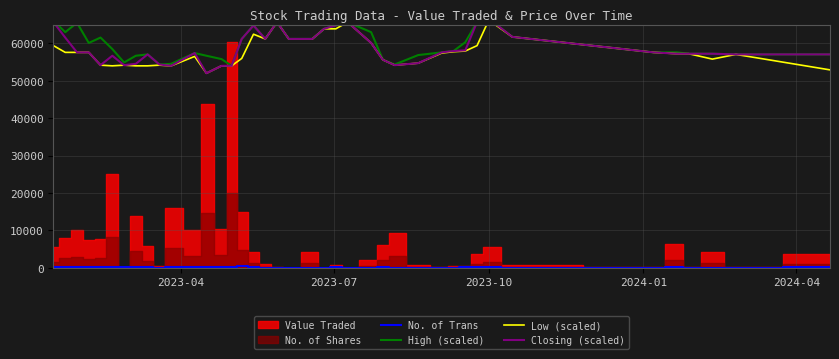

True or false: No. of Trans and High (scaled) intersect in this chart.

False